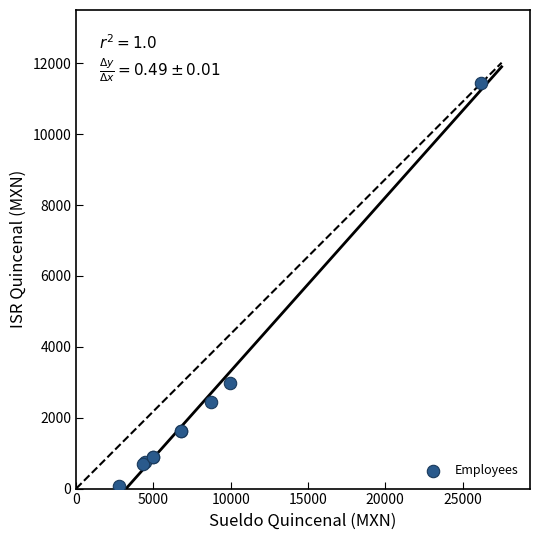

What Y value in the scatter plot is closest to 5753?

2972.7